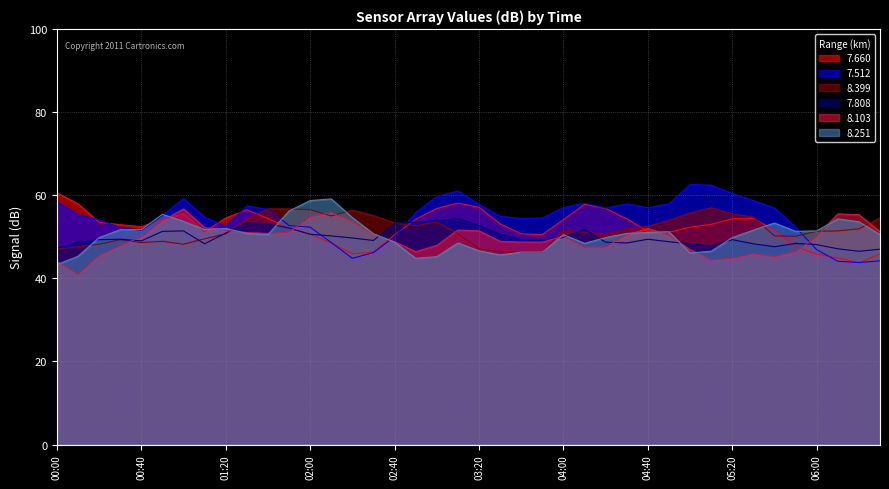

What is the sum of all 8.103 values?

1986.2